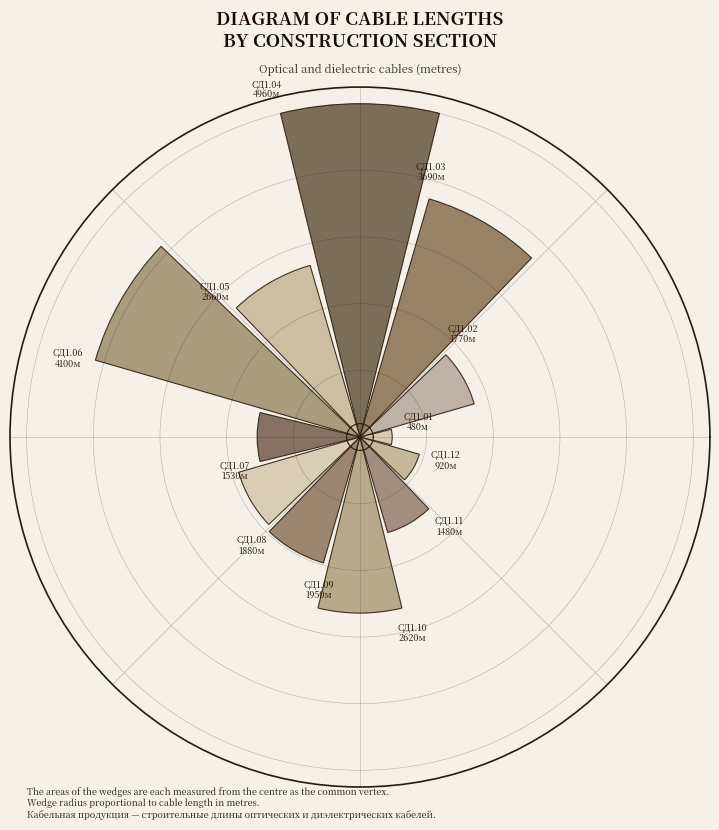

Does the chart contain stacked bars?

No